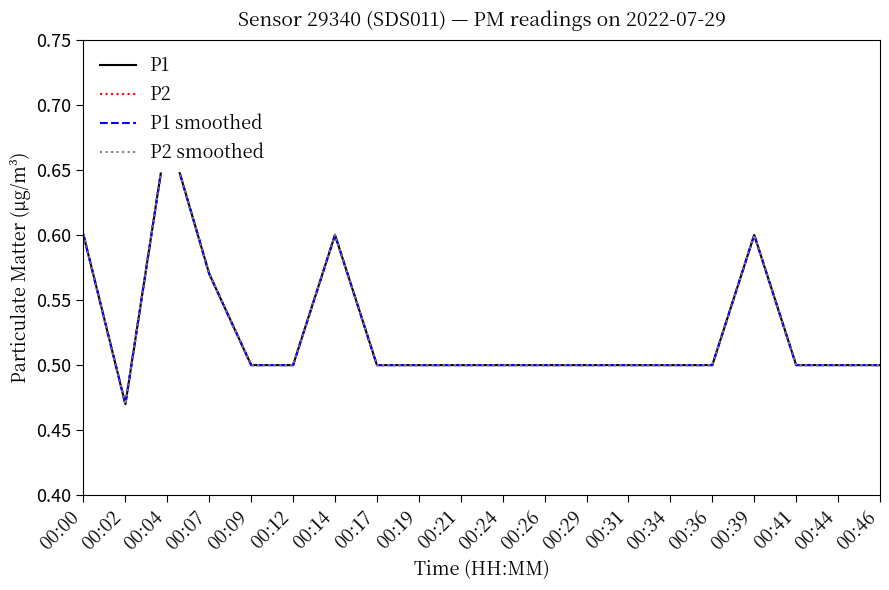

True or false: P1 smoothed has a value of 0.8 at 00:31.

False